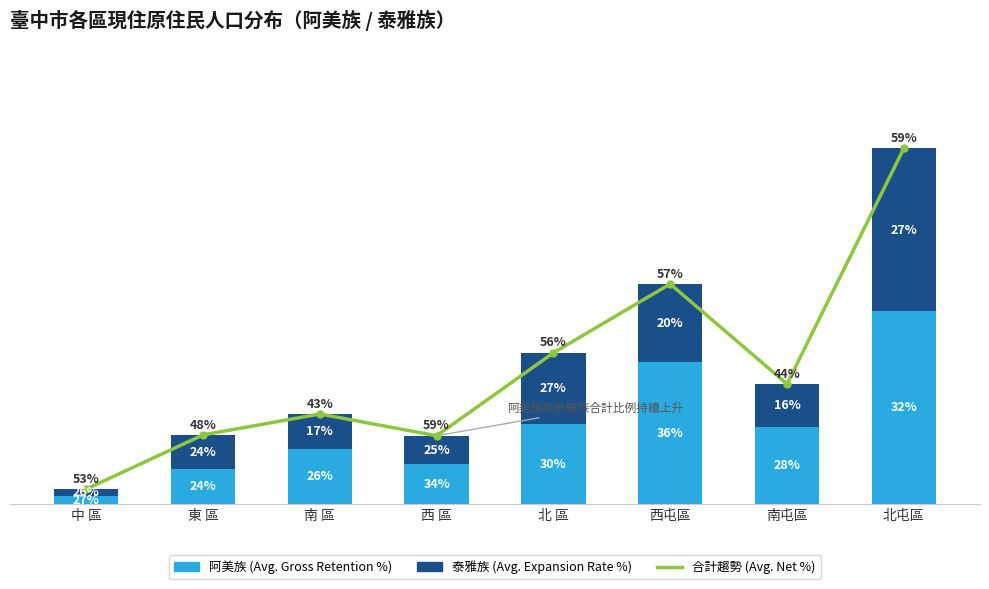

How many data points in 總計趨勢線 (Avg. Net) are above 594?

3